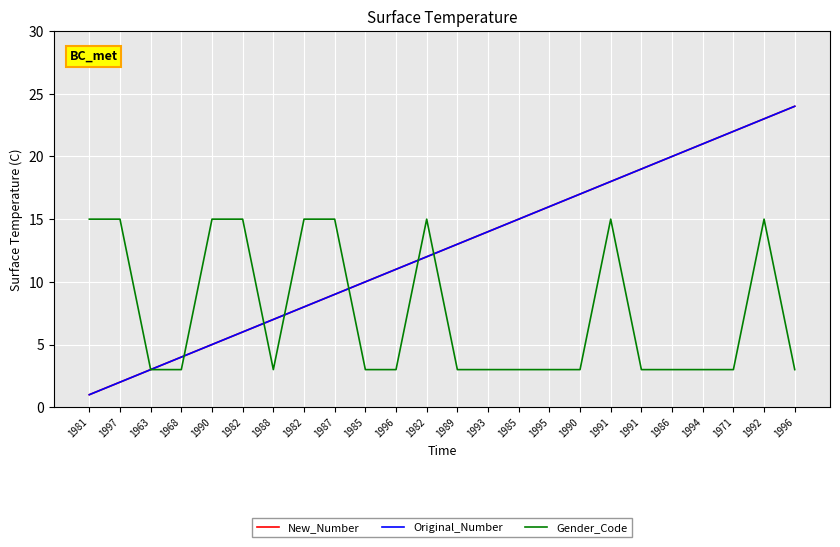

What is the minimum value shown in the chart?

1